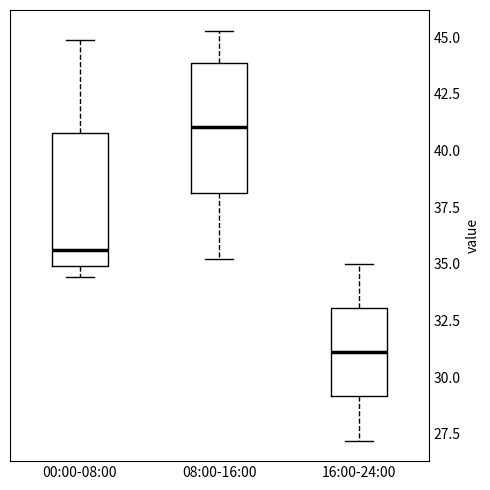

Reading left to right, read every box against the y-axis: the position of its median line, the range the box covers, and the ends of its whiskers. The values are not printed on the chart, so give them approximately, as read against the axis.

00:00-08:00: median 35.5, box 35.0 to 41.0, whiskers 34.5 to 45.0
08:00-16:00: median 41.0, box 38.0 to 44.0, whiskers 35.0 to 45.5
16:00-24:00: median 31.0, box 29.0 to 33.0, whiskers 27.0 to 35.0